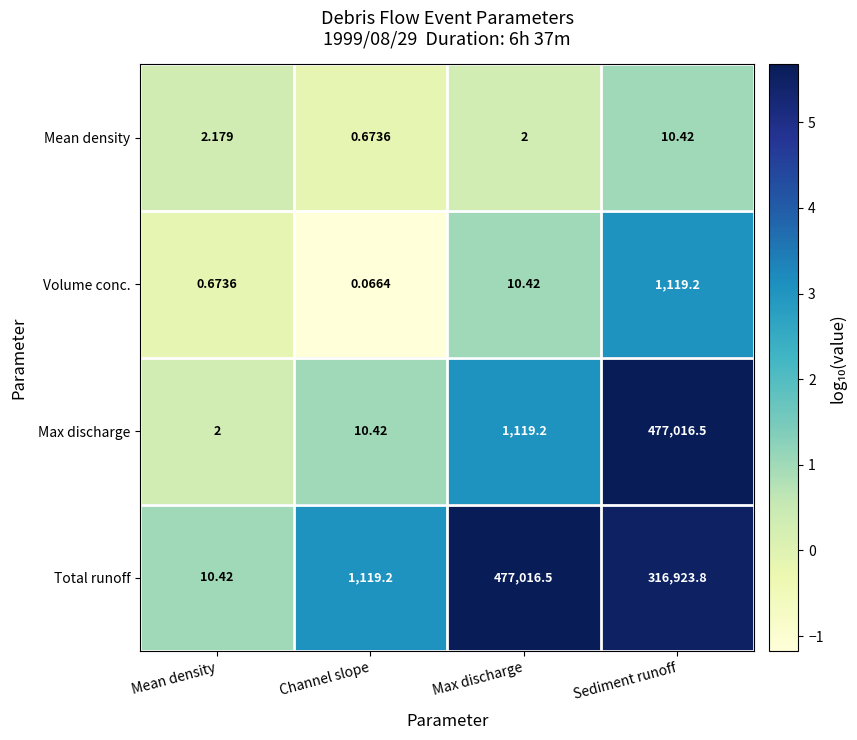

Which category has the highest value in the Max discharge series?

Sediment runoff